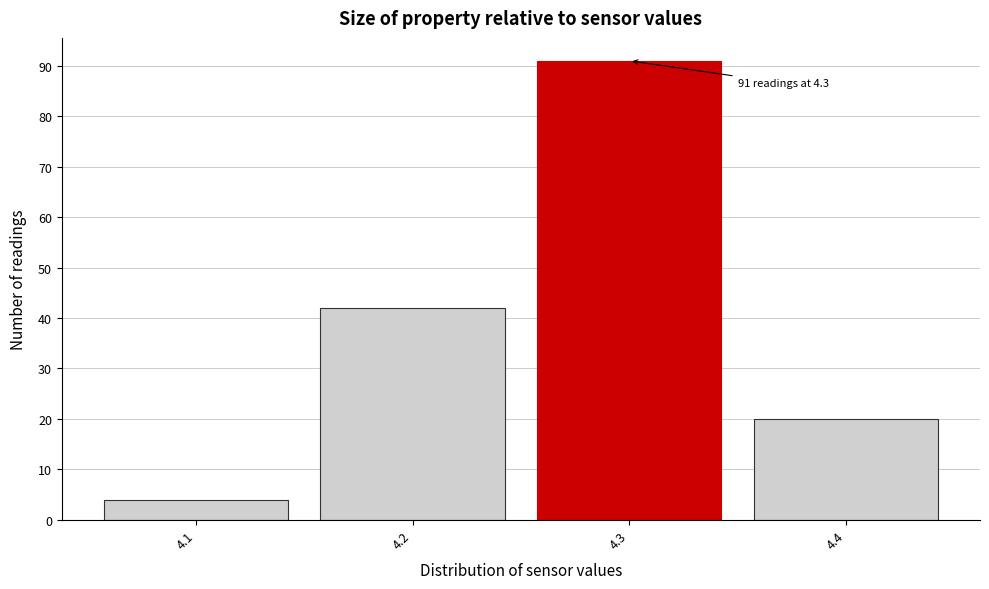

Which range on the x-axis has the tallest bar?

4.25 to 4.35